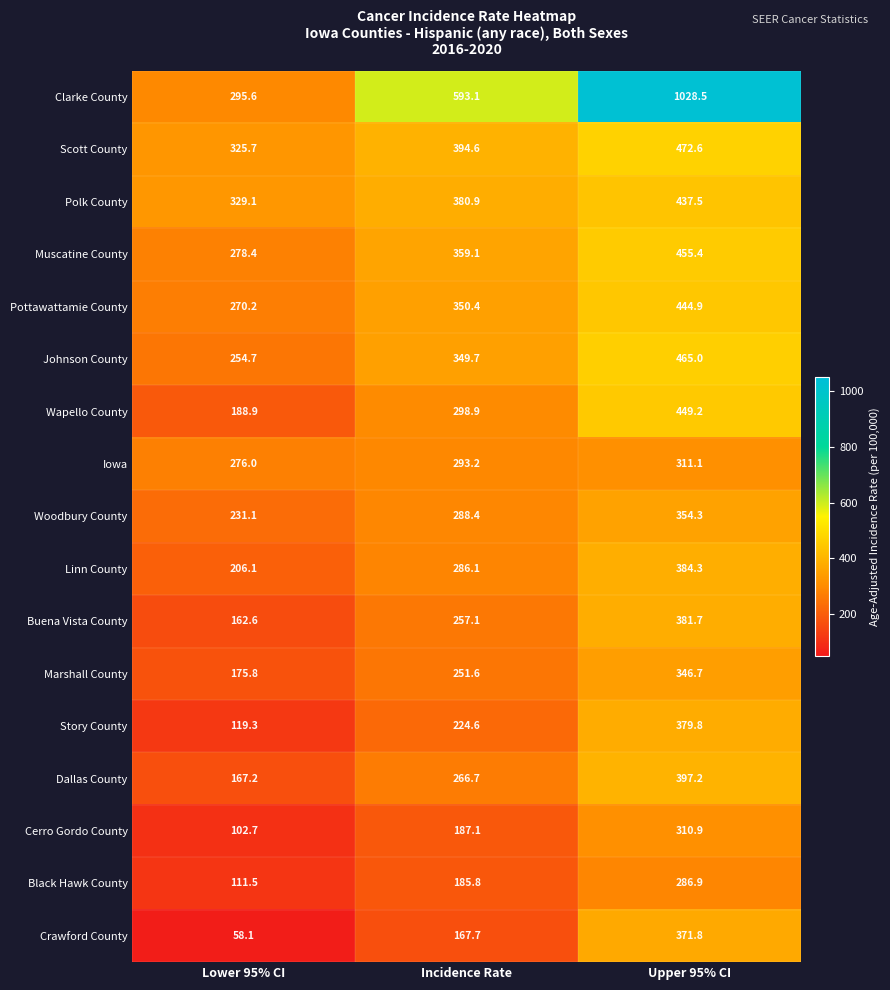

How many data points does each series have?

3